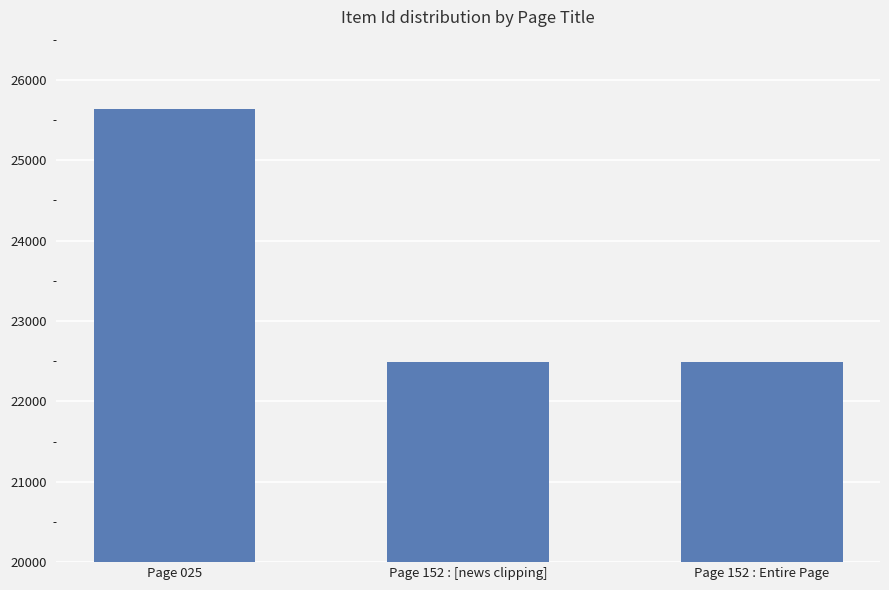

True or false: the data shows 7160 at Page 152 : Entire Page.

False